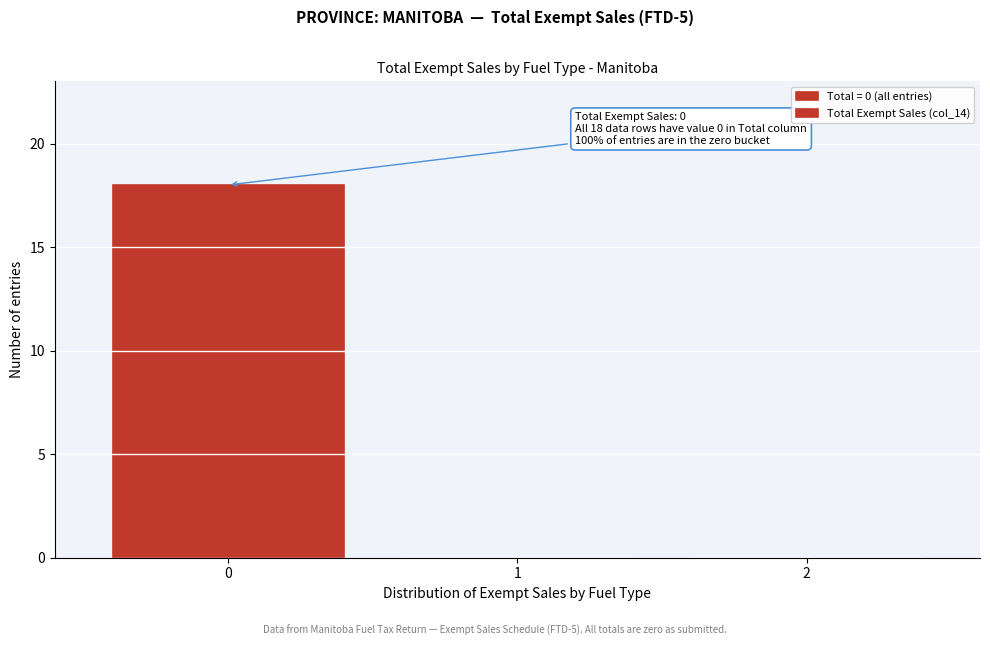

Which range on the x-axis has the tallest bar?

-0.5 to 0.5